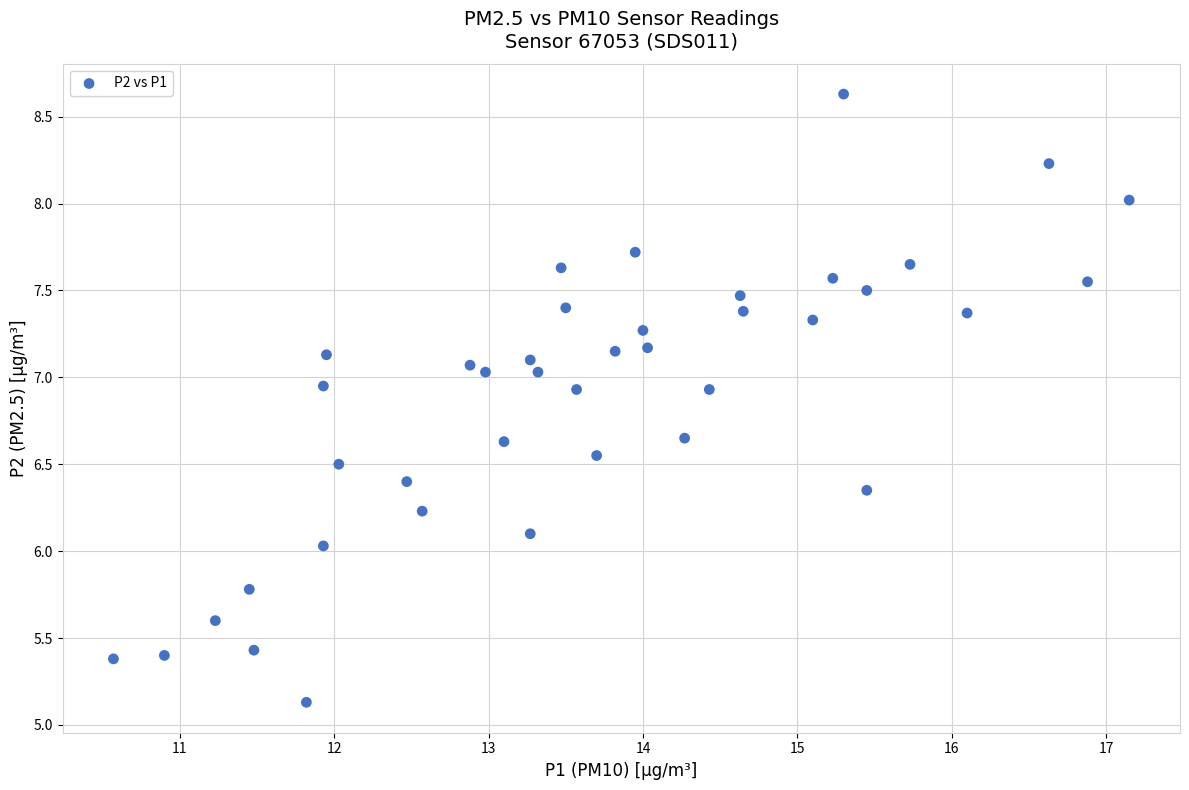

What is the range of X values (max minus min)?

6.6